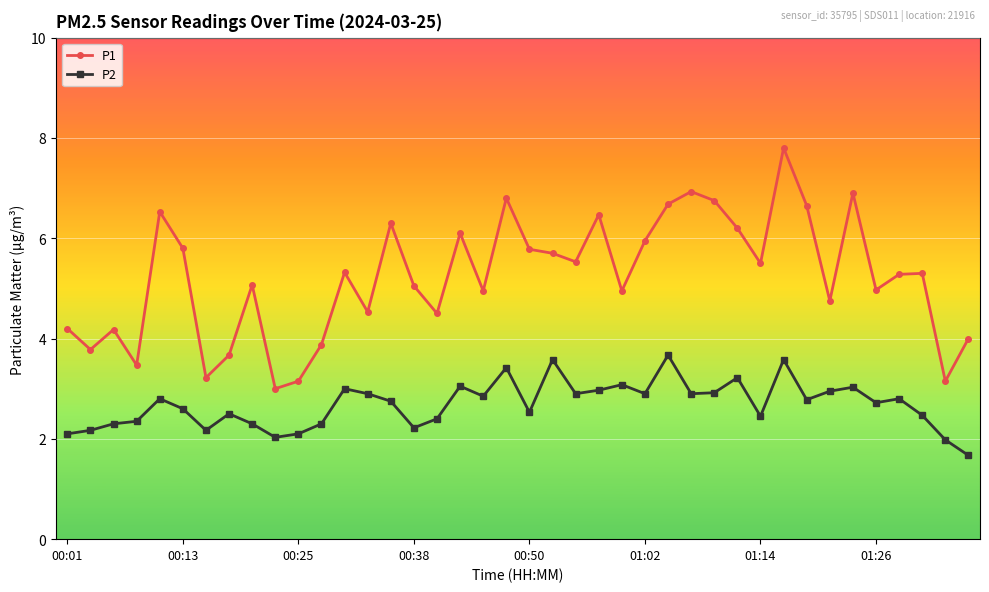

What is the value of the P1 point at the 33rd from the left?

6.7